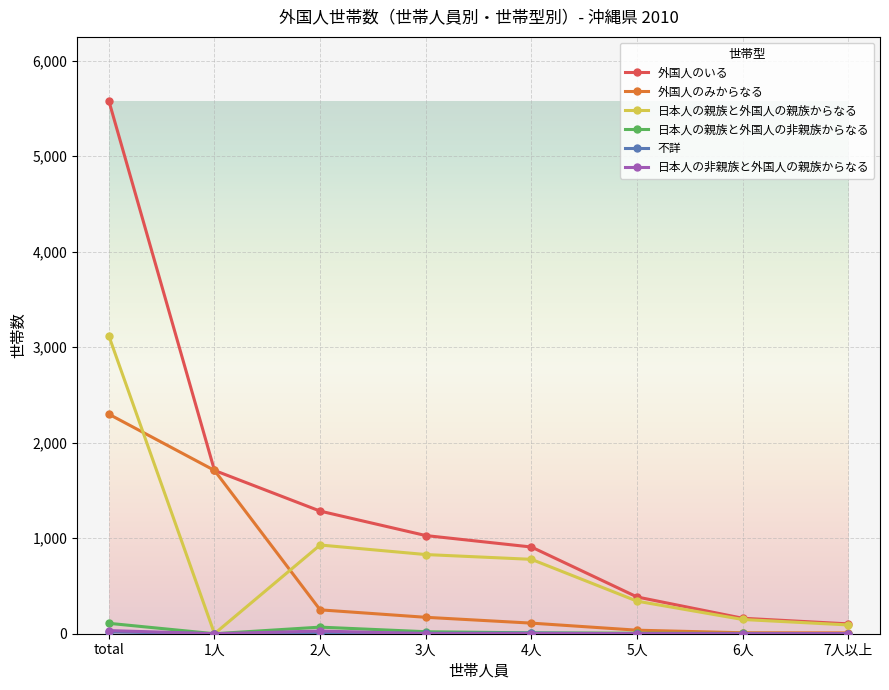

The value of 日本人の親族と外国人の親族からなる at 1人 is -998. True or false?

False